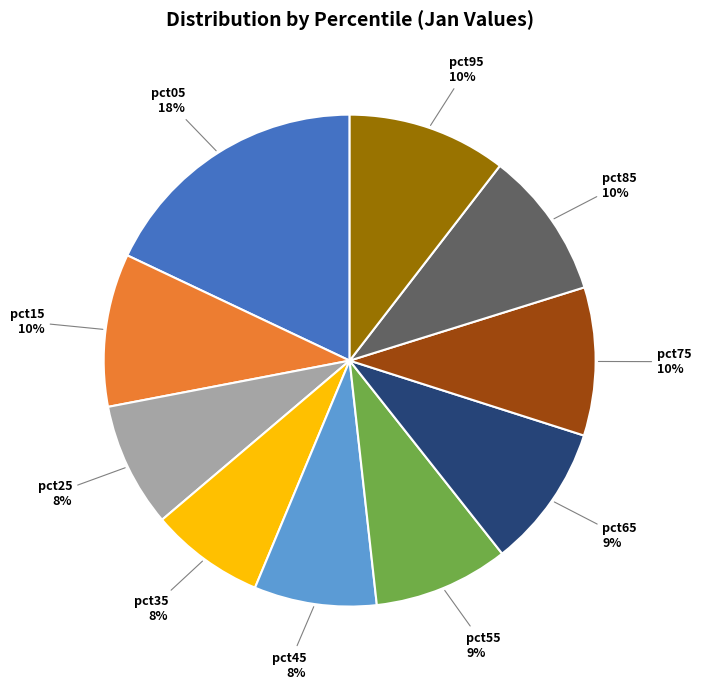

To the nearest percent, what is the difference between the largest and smallest slice percentages?

10%